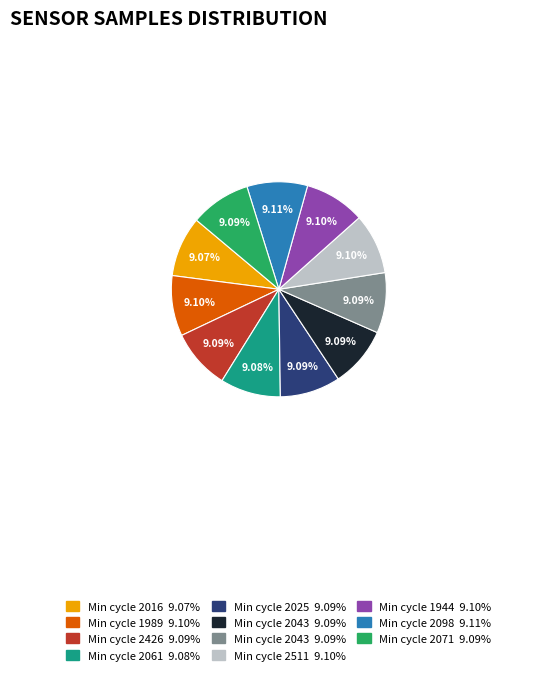

Between 28/2043 and 28/2071, which is larger?

28/2071